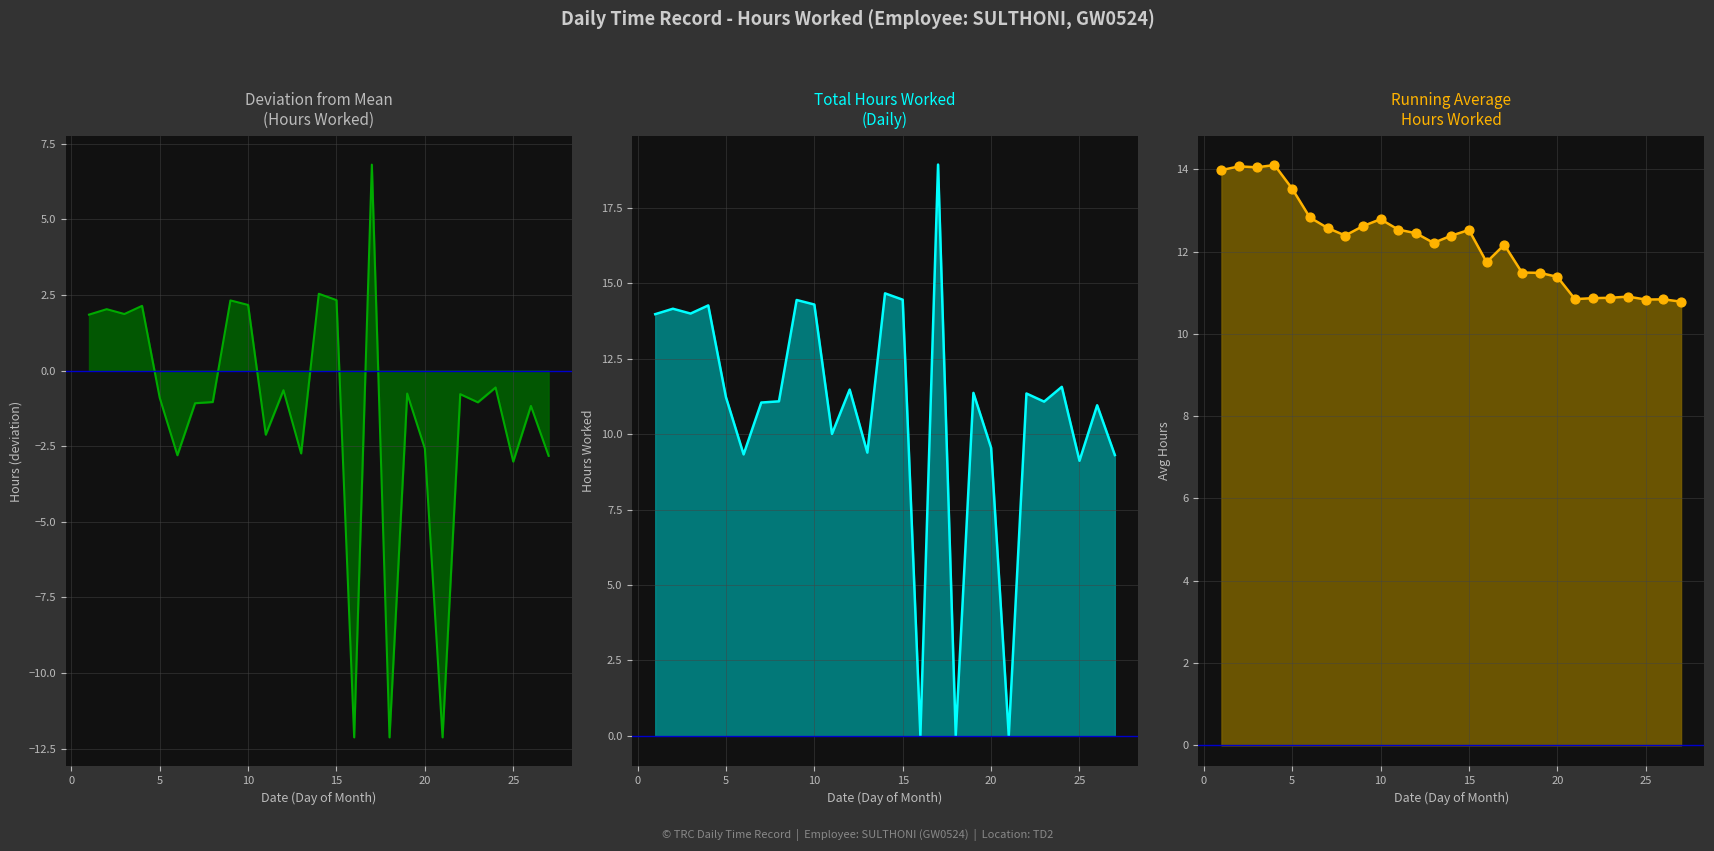

Which has a higher value, 9 or 26?

9